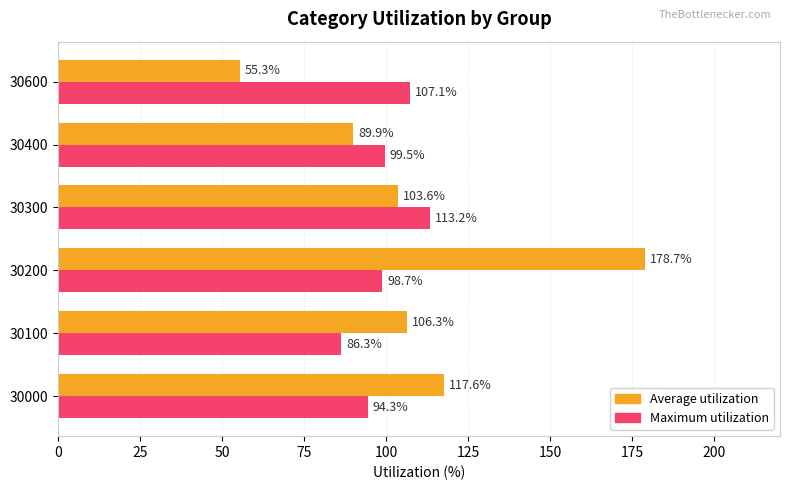

What are all the series names shown in the legend?

Average utilization, Maximum utilization